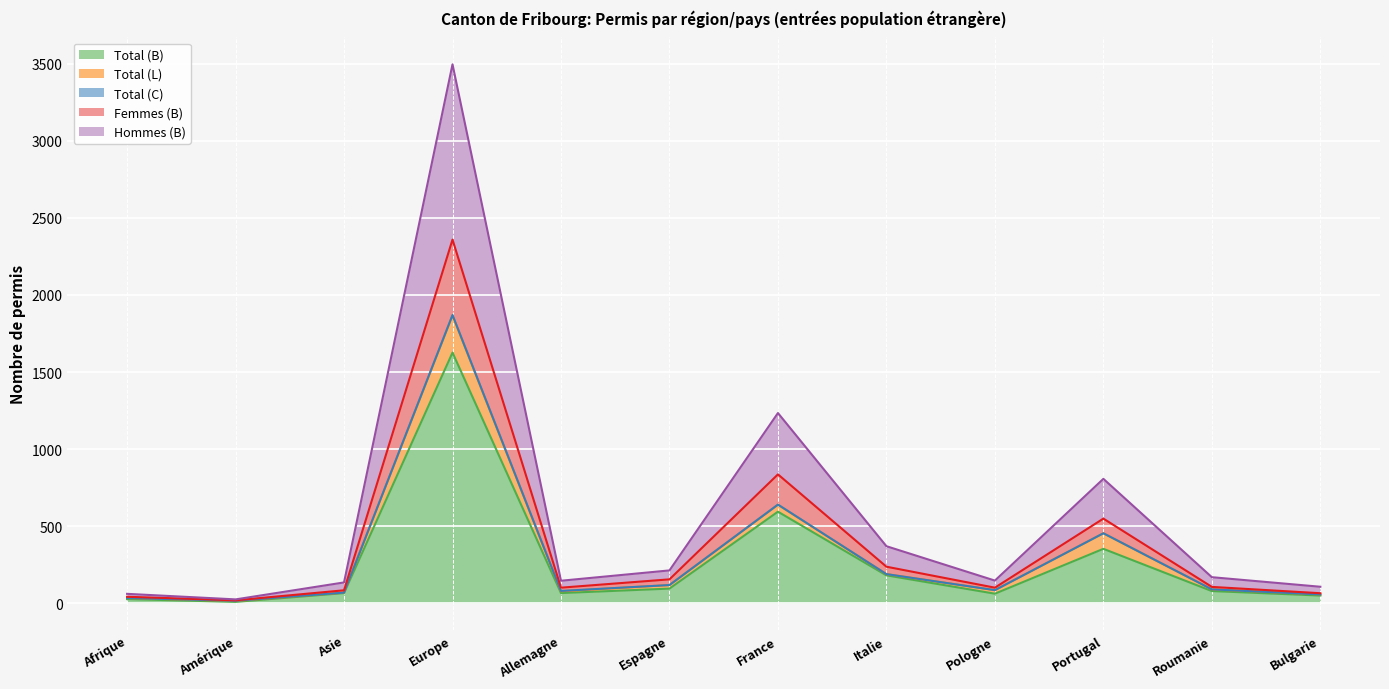

At which label does Total (B) reach its peak?

Europe